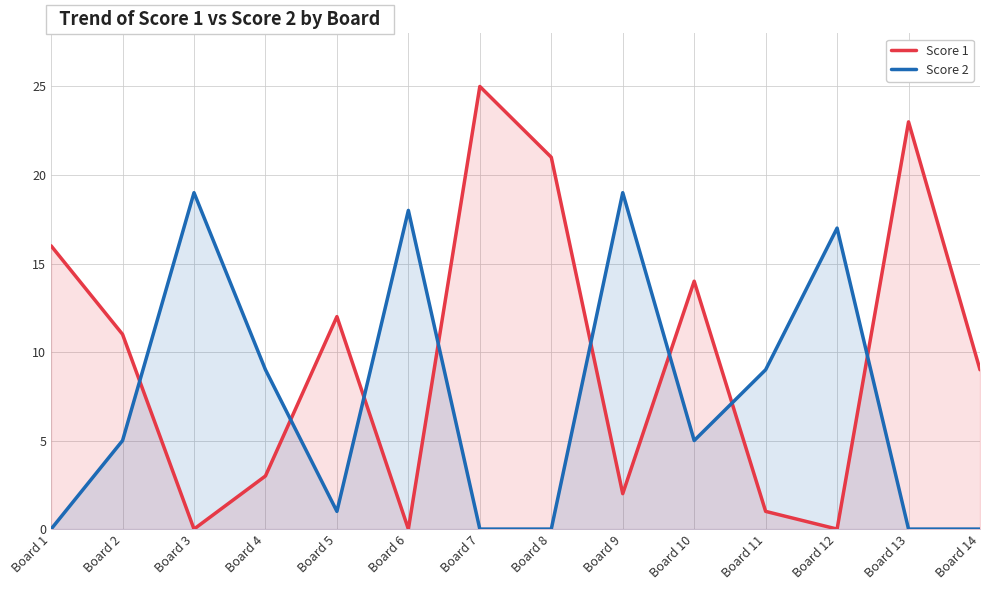

Rank the series by their average value, from highest to lowest.

Score 1, Score 2